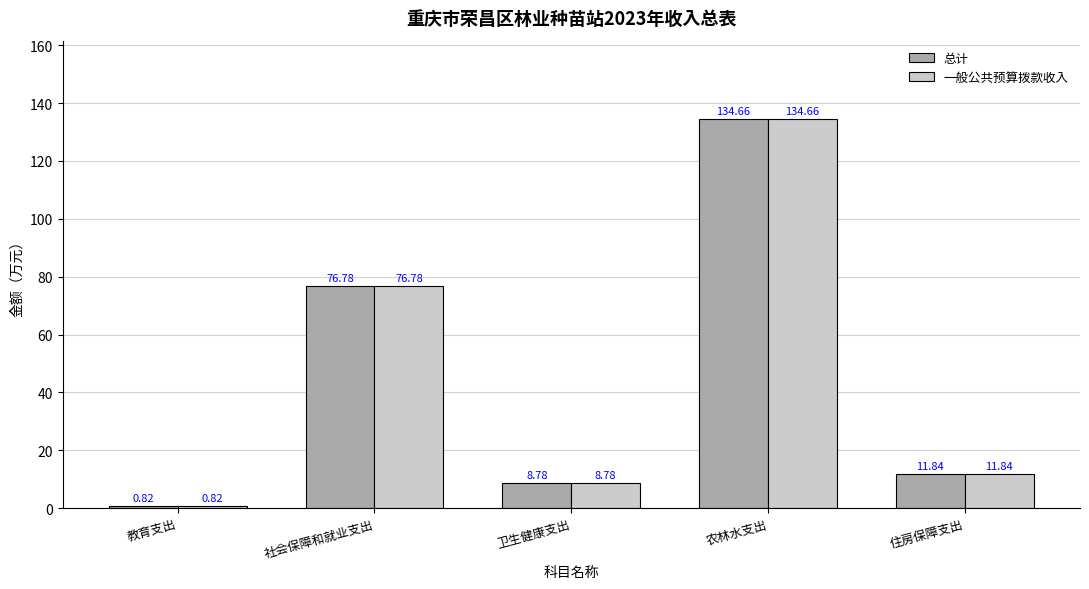

Which category has the lowest value in the 一般公共预算拨款收入 series?

教育支出